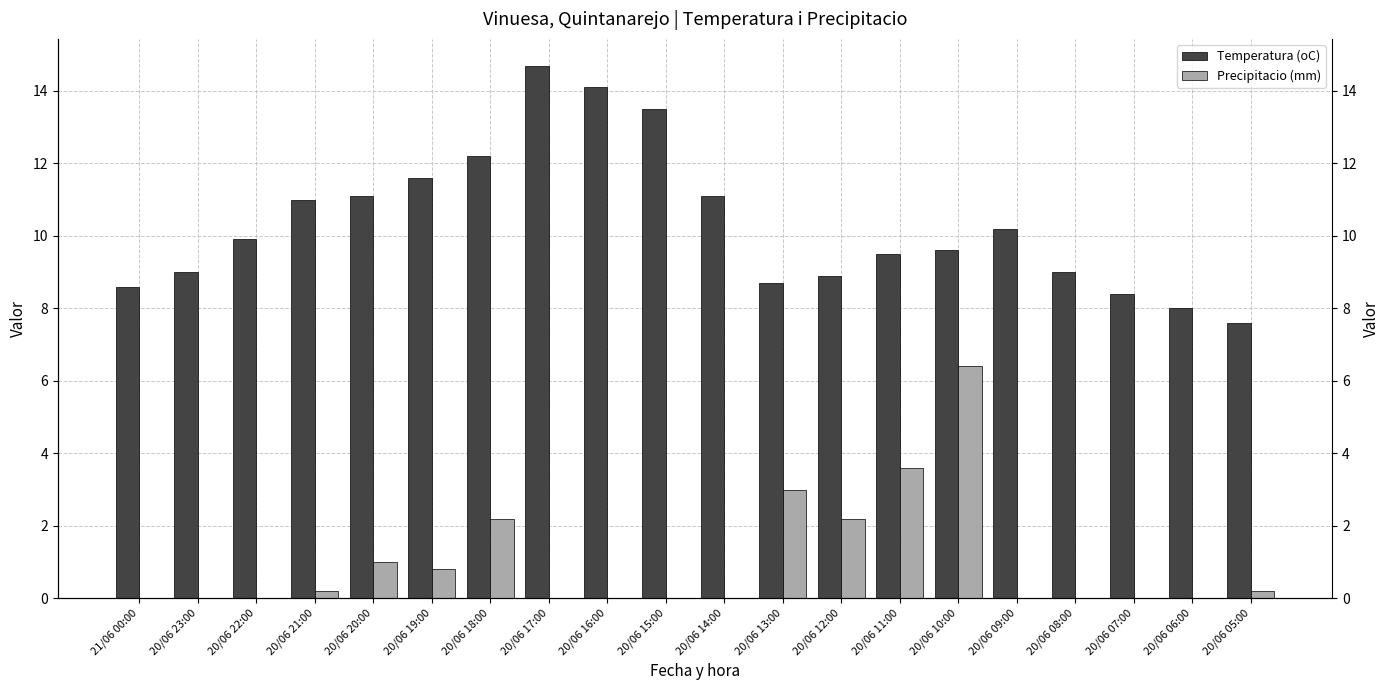

Does the chart contain any negative values?

No